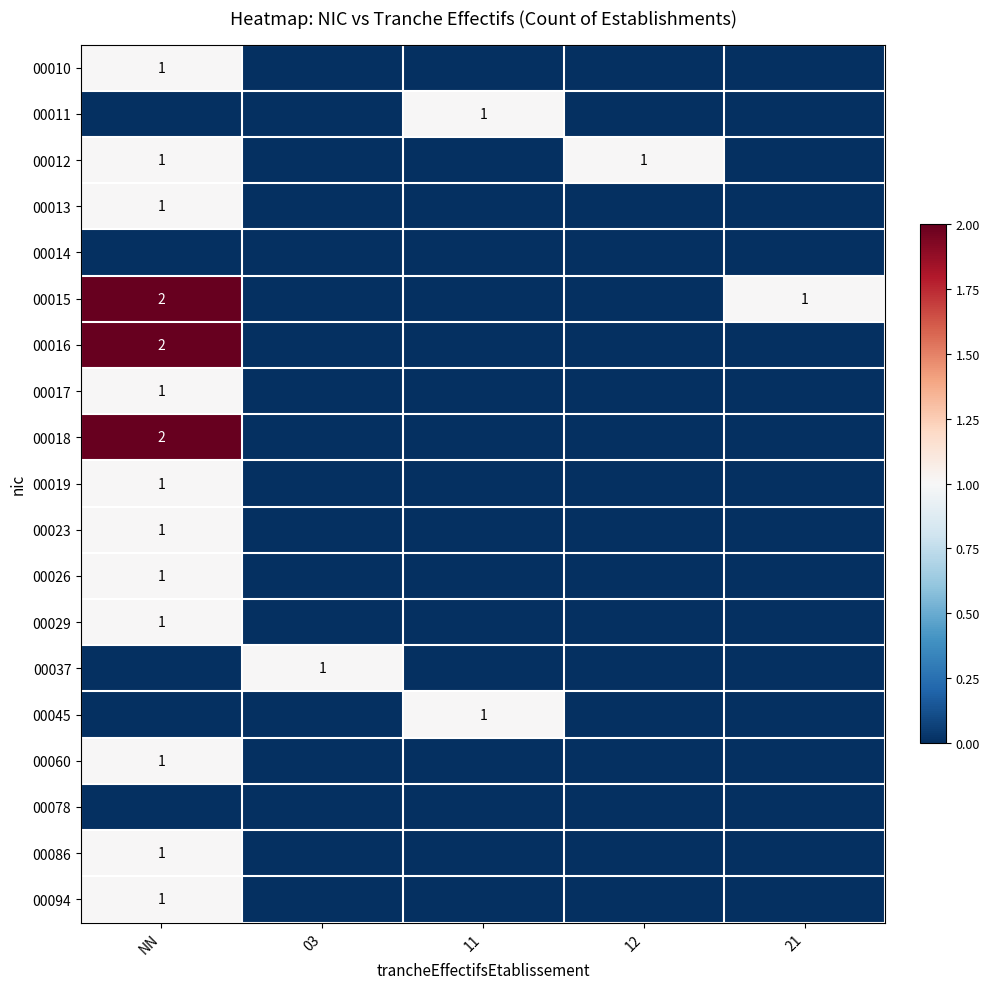

Is it true that 00015 equals 0 at 21?

False